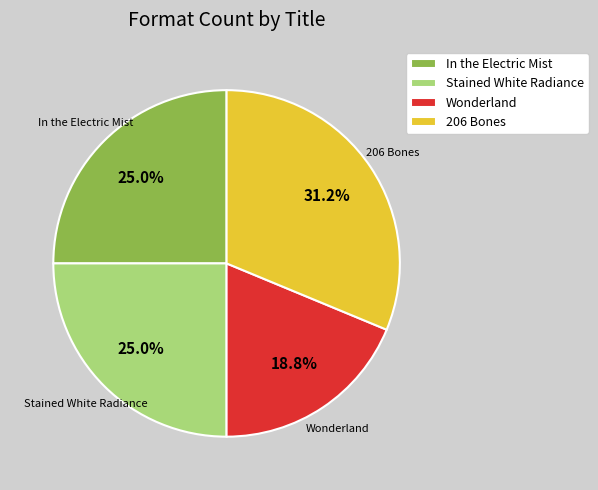

Is it true that 206 Bones is 43% of the pie?

False